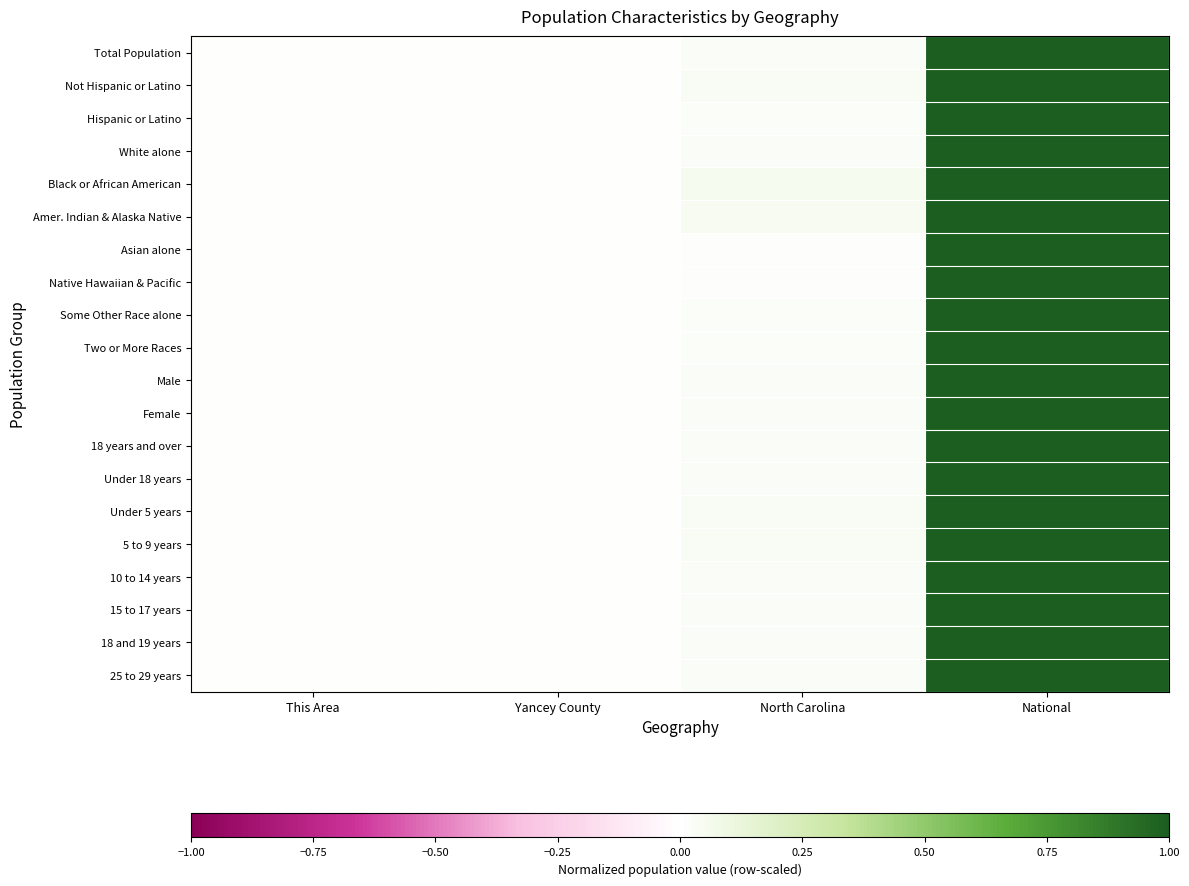

Which has a higher value, Yancey County or North Carolina?

North Carolina